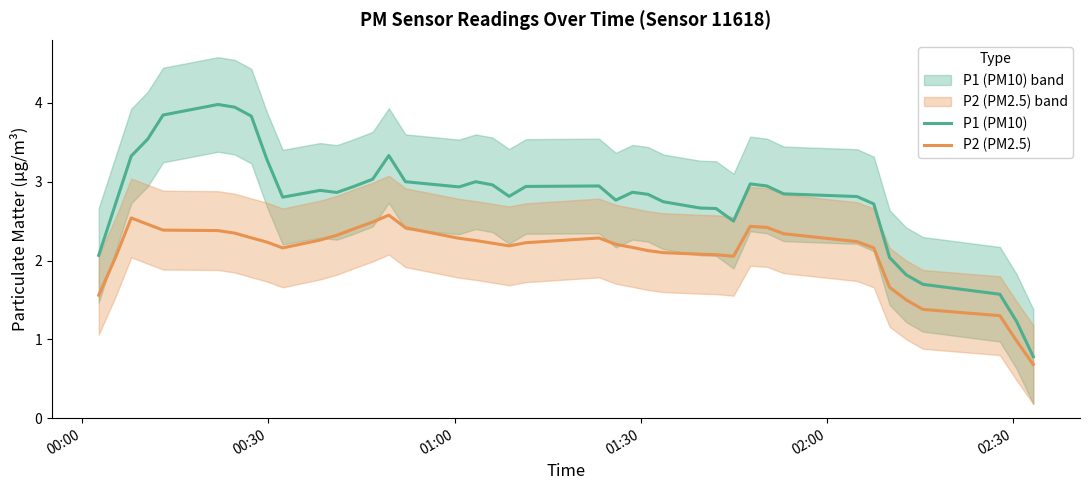

Which series has the widest spread of values?

P1 (PM10)